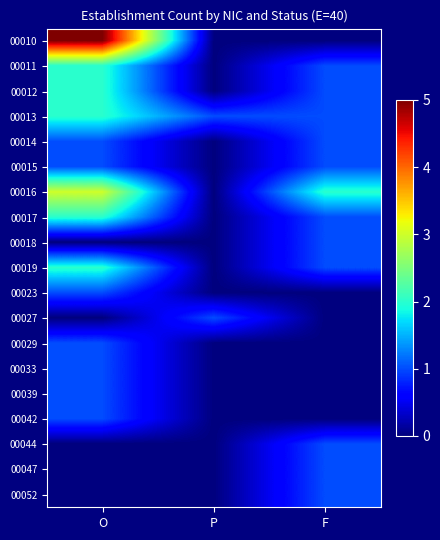

At which category does the chart reach its peak across all series?

O